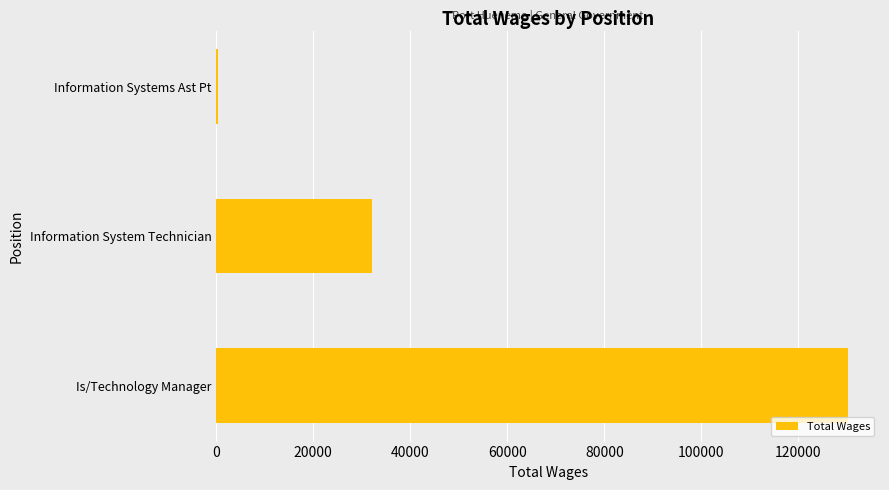

Reading top to bottom, extract all data points from this chart.

Information Systems Ast Pt=275	Information System Technician=32116	Is/Technology Manager=130332